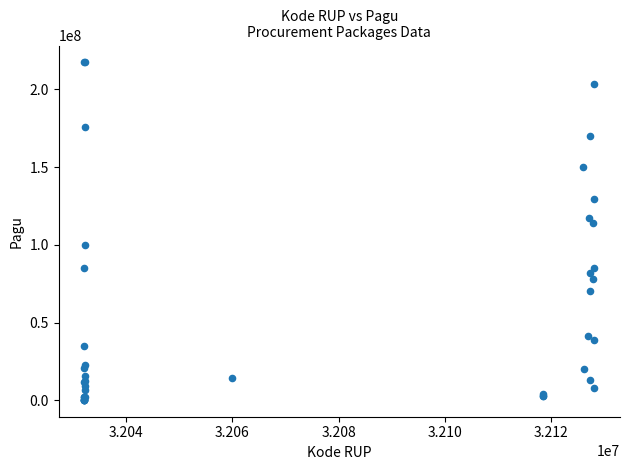

What Y value in the scatter plot is closest to 108830000?

114296000